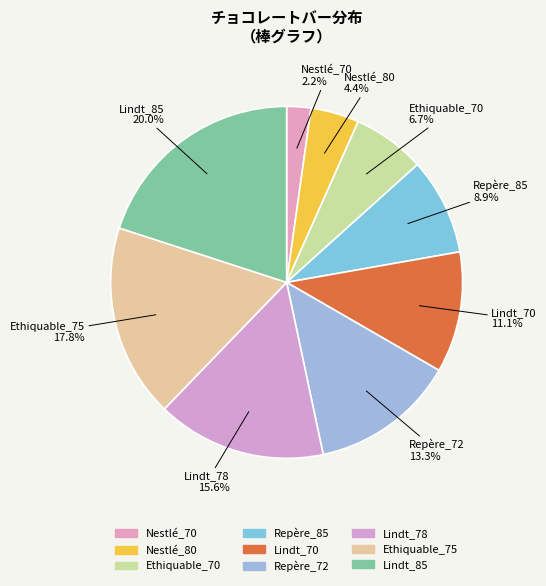

True or false: Ethiquable_75 accounts for 10% of the total.

False